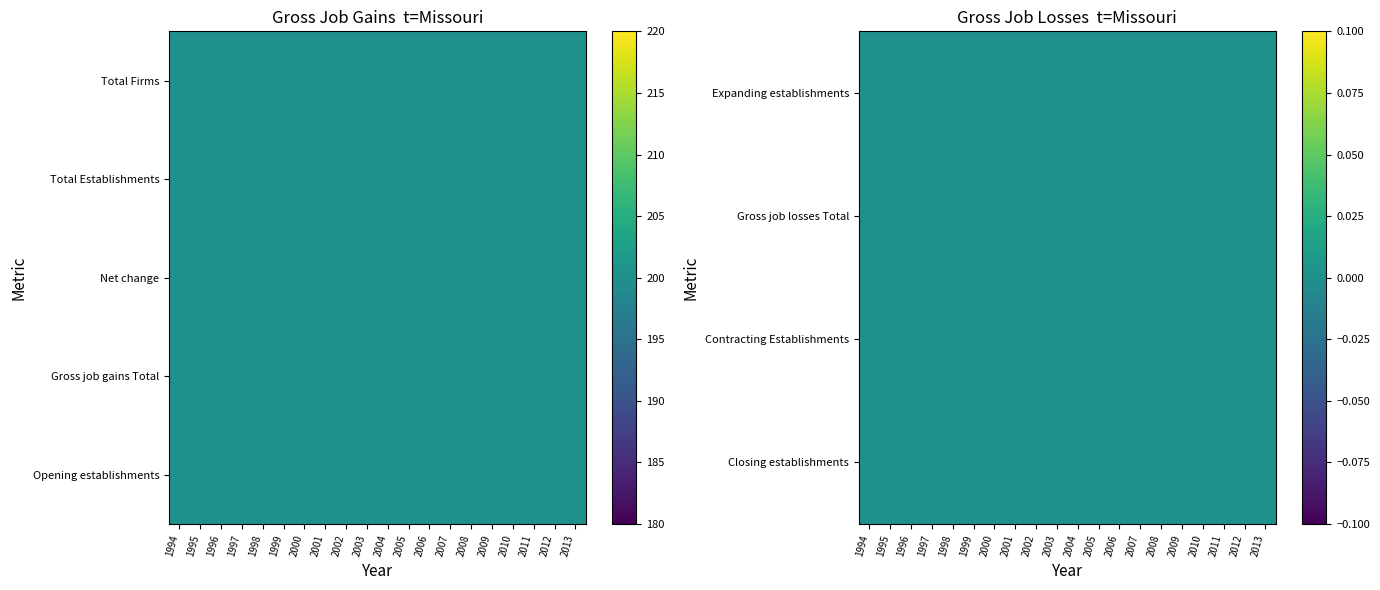

Rank the series at 2010 from lowest to highest value.

Expanding establishments, Gross job losses Total, Contracting Establishments, Closing establishments, Opening establishments